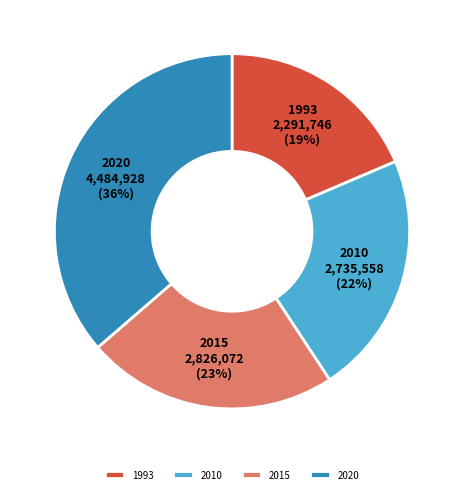

The 2015 slice represents 23% of the pie. True or false?

True